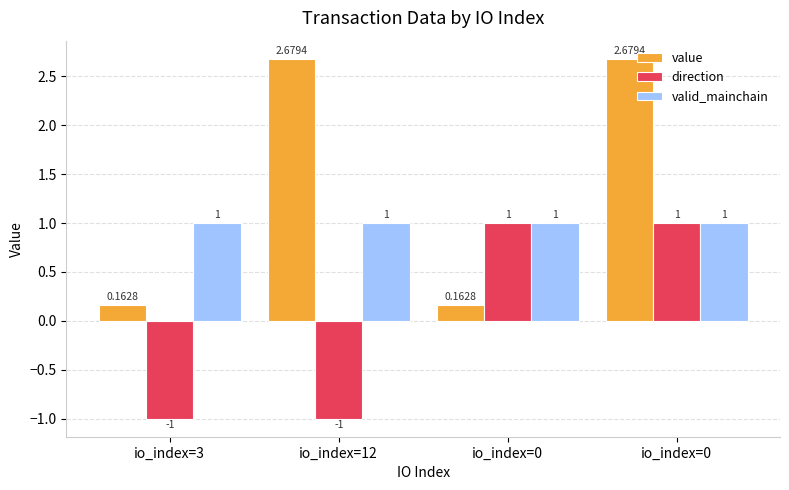

Which series has the largest range (max minus min)?

value